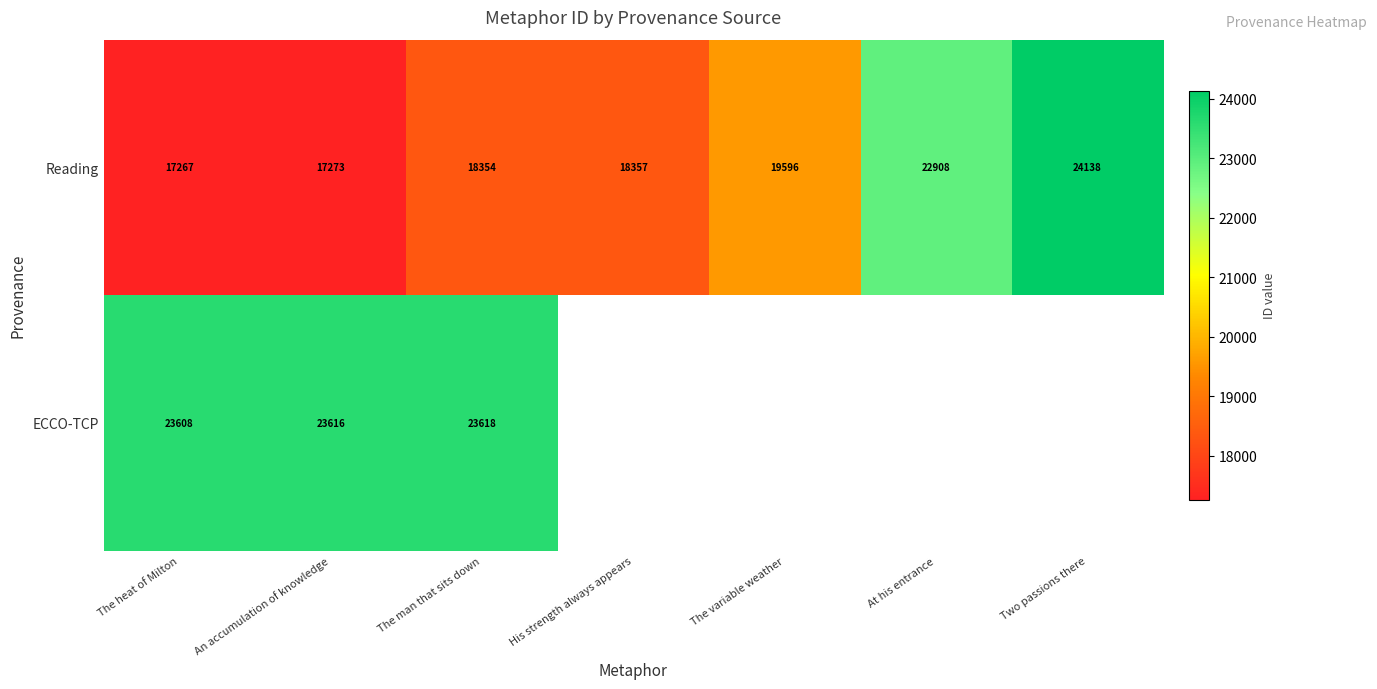

Is it true that ECCO-TCP equals 33474.1 at The man that sits down?

False